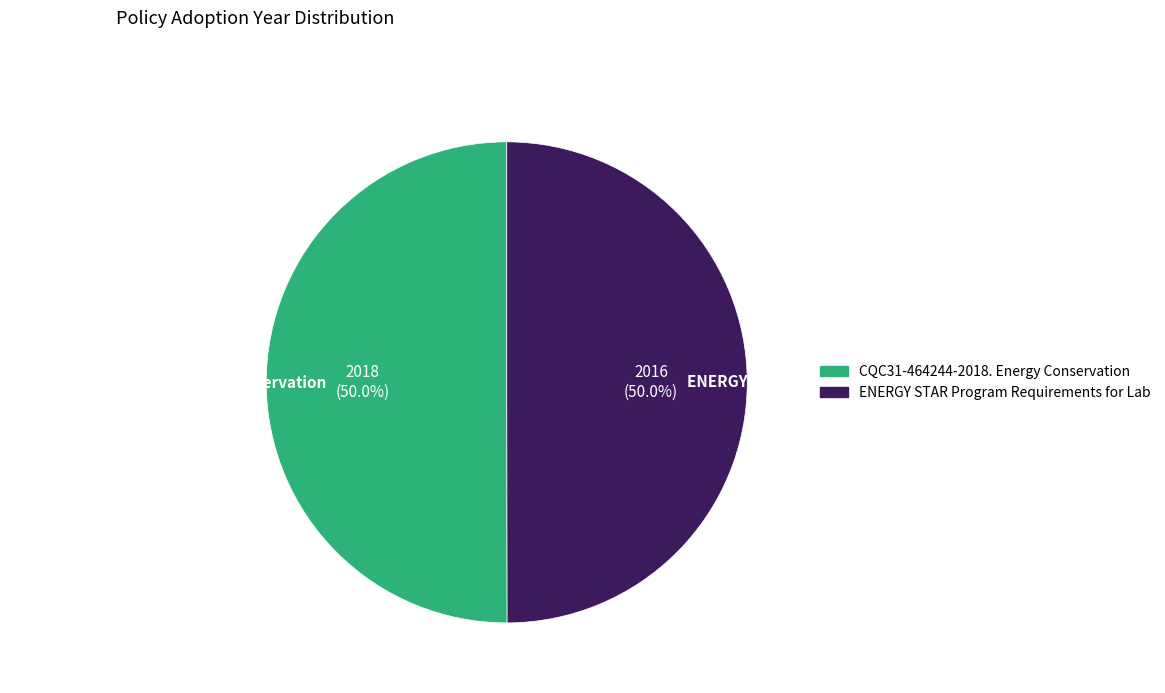

Approximately how many times larger is the value at ENERGY STAR Program Requirements for Lab compared to CQC31-464244-2018. Energy Conservation?

1.0